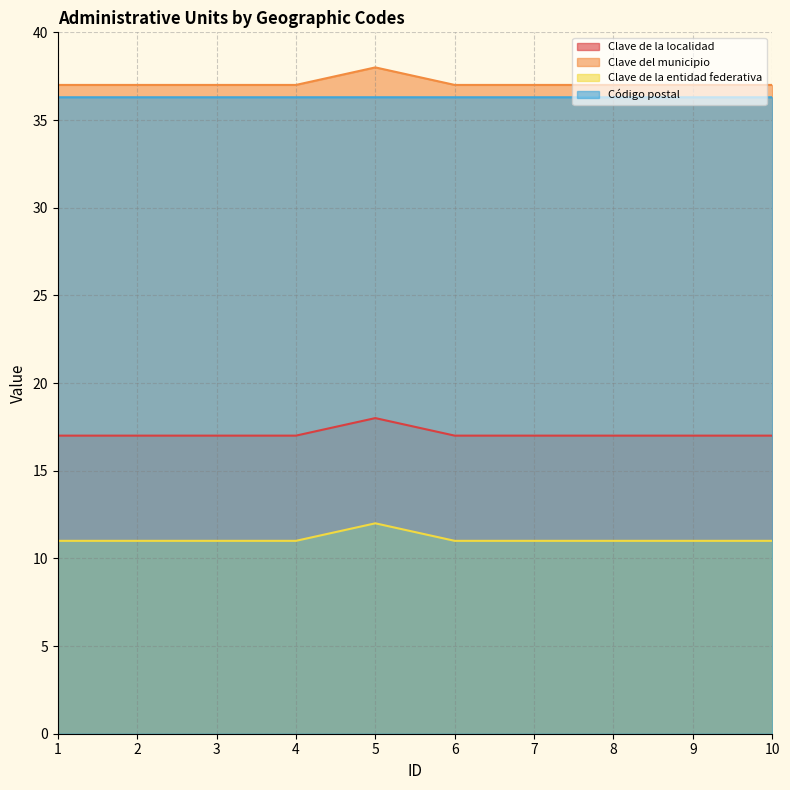

True or false: Clave de la entidad federativa and Código postal cross at least once.

False